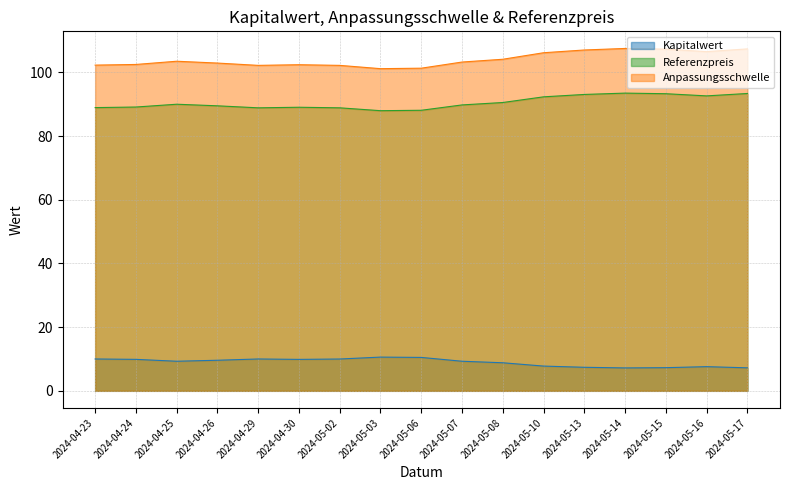

True or false: Anpassungsschwelle and Referenzpreis intersect in this chart.

False